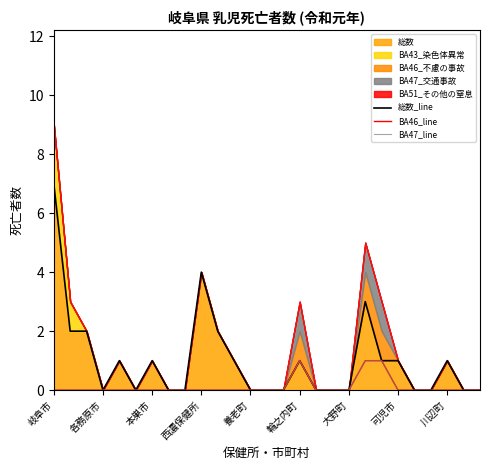

What is the sum of all BA46_line values?

3